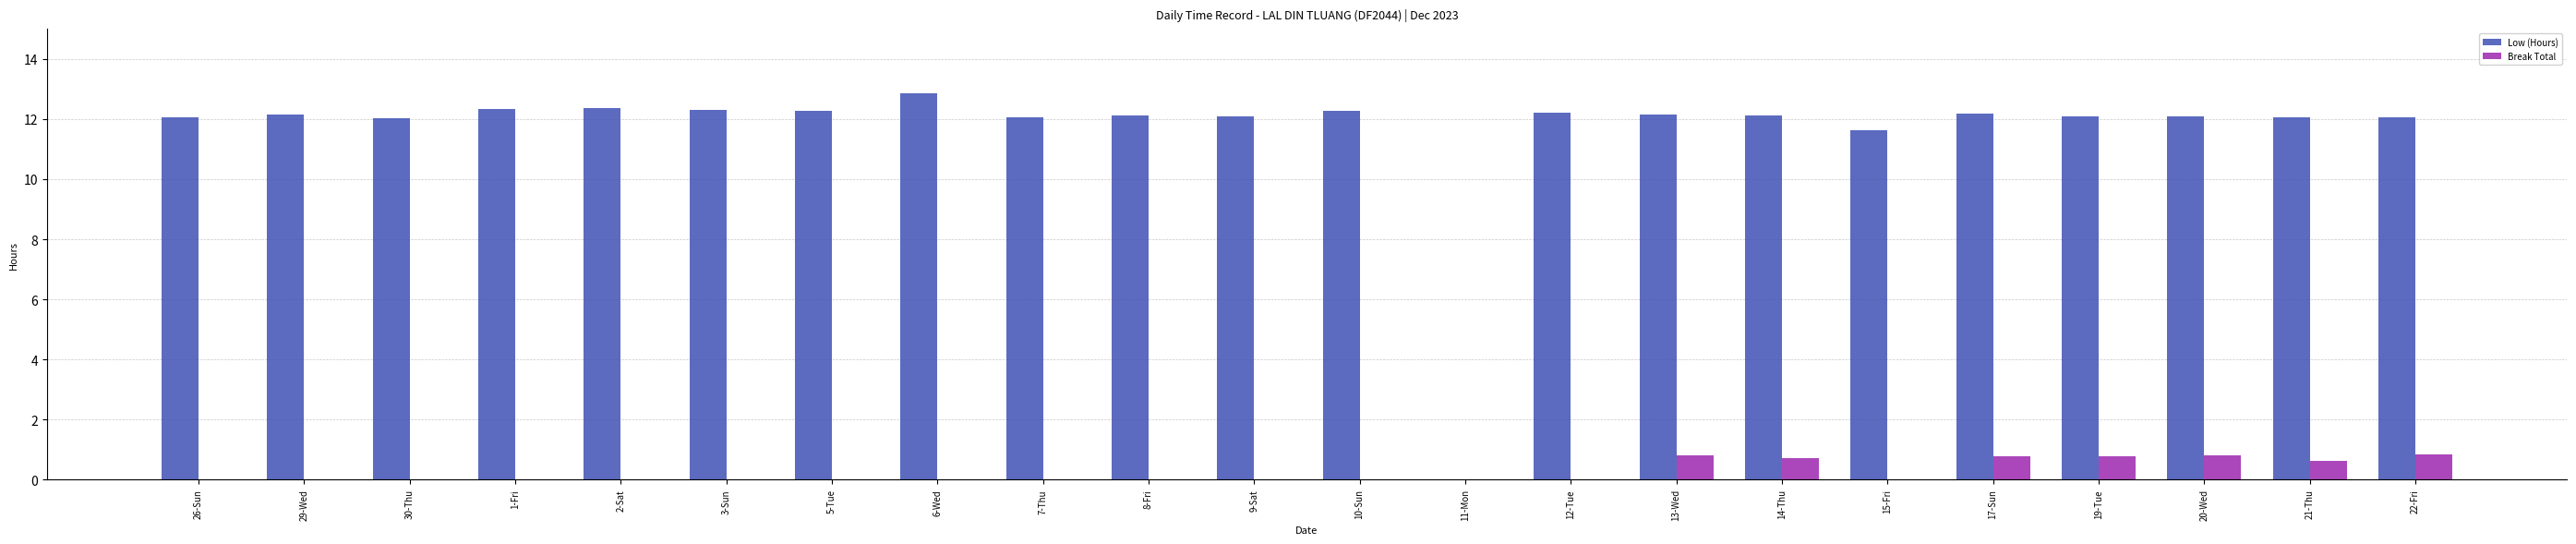

The value of Low (Hours) at 11-Mon is 0.0. True or false?

True